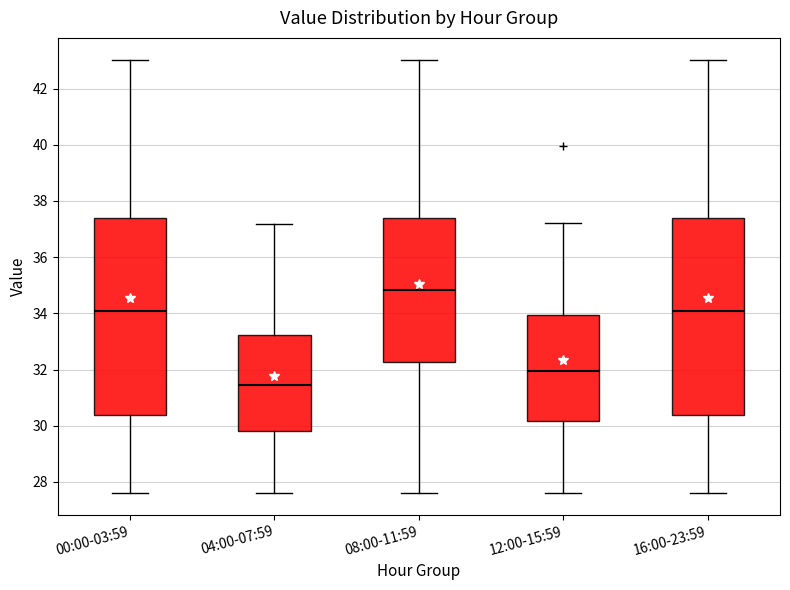

Reading left to right, read every box against the y-axis: the position of its median line, the range the box covers, and the ends of its whiskers. The values are not printed on the chart, so give them approximately, as read against the axis.

00:00-03:59: median 34.0, box 30.4 to 37.4, whiskers 27.6 to 43.0
04:00-07:59: median 31.4, box 29.8 to 33.2, whiskers 27.6 to 37.2
08:00-11:59: median 34.8, box 32.2 to 37.4, whiskers 27.6 to 43.0
12:00-15:59: median 32.0, box 30.2 to 34.0, whiskers 27.6 to 37.2
16:00-23:59: median 34.0, box 30.4 to 37.4, whiskers 27.6 to 43.0